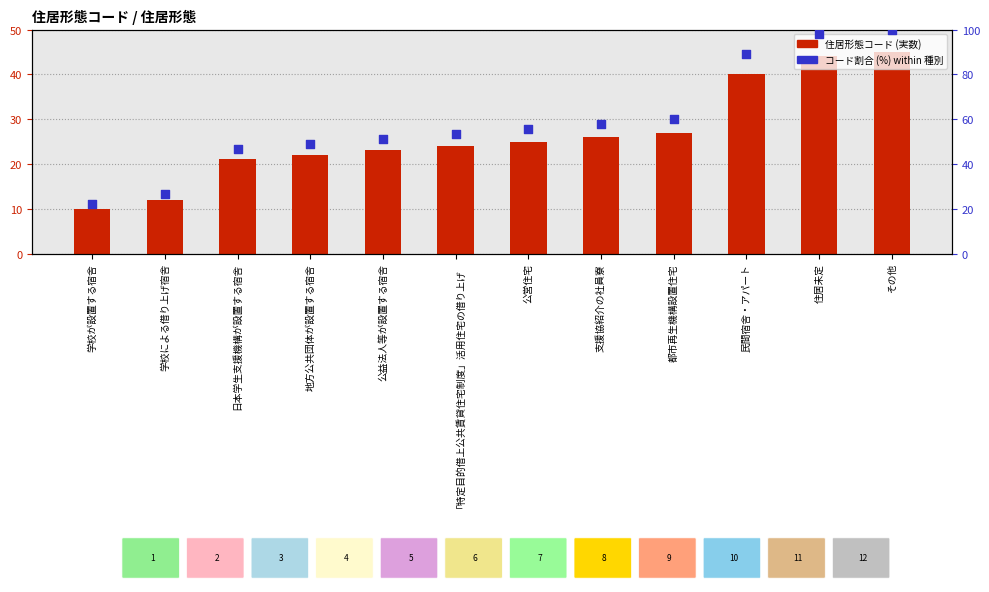

At which category is the sum across all series the highest?

その他